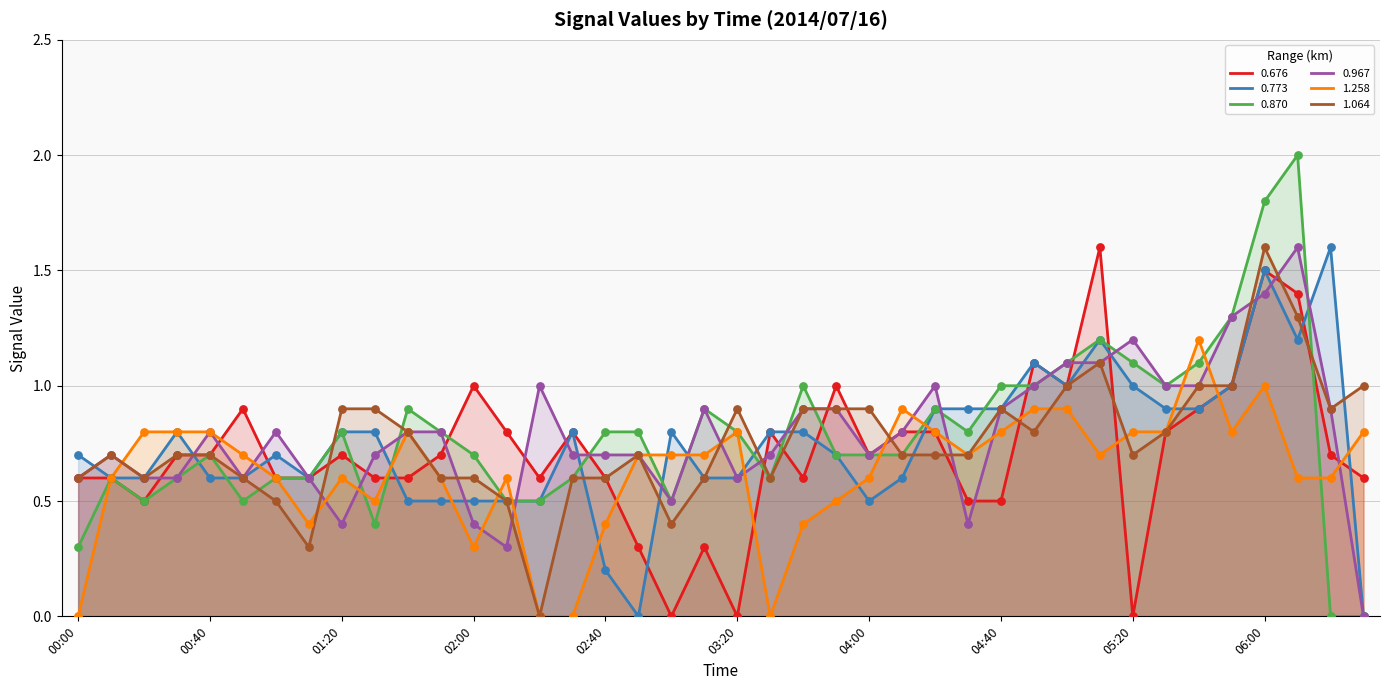

At how many categories does at least one series exceed 1?

9